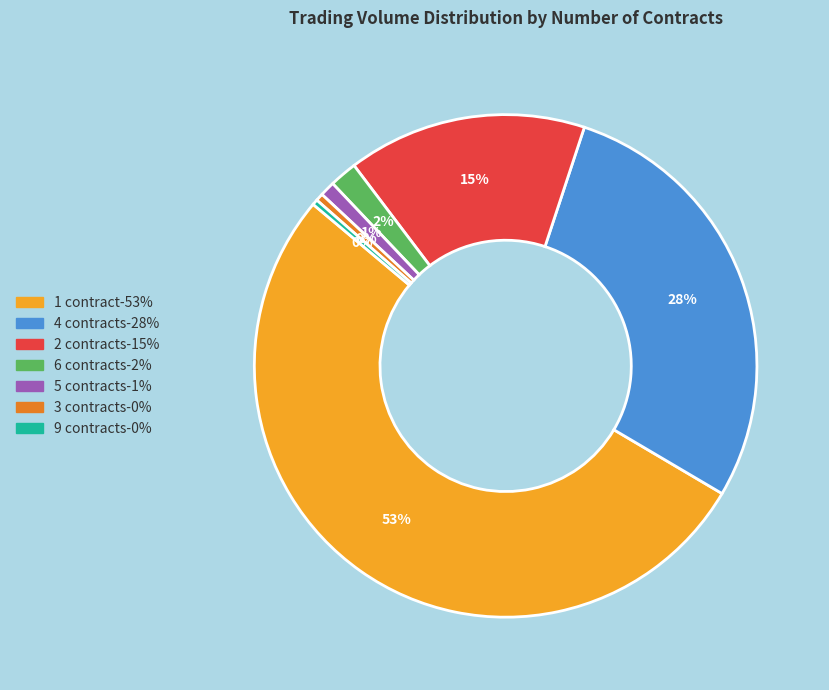

To the nearest percent, what is the average slice percentage?

14%